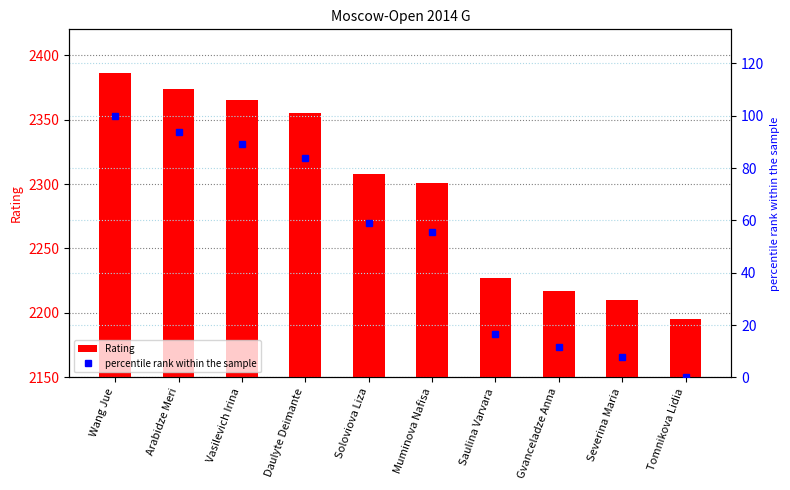

The value of Rating at Severina Maria is 967.4. True or false?

False